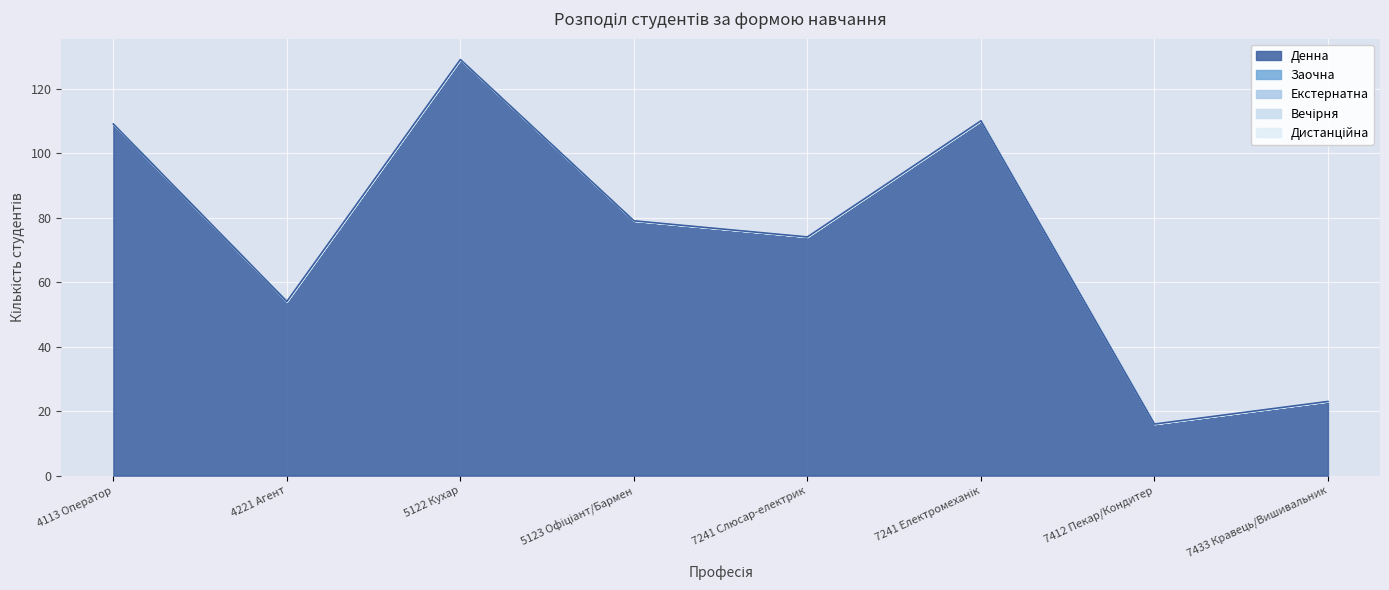

Which has a higher value, 5122 Кухар or 7241 Слюсар-електрик?

5122 Кухар